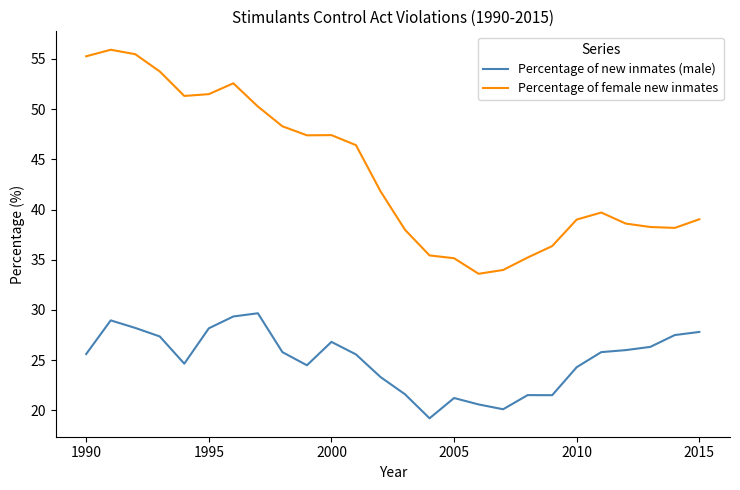

What is the maximum value for Percentage of female new inmates?

55.9